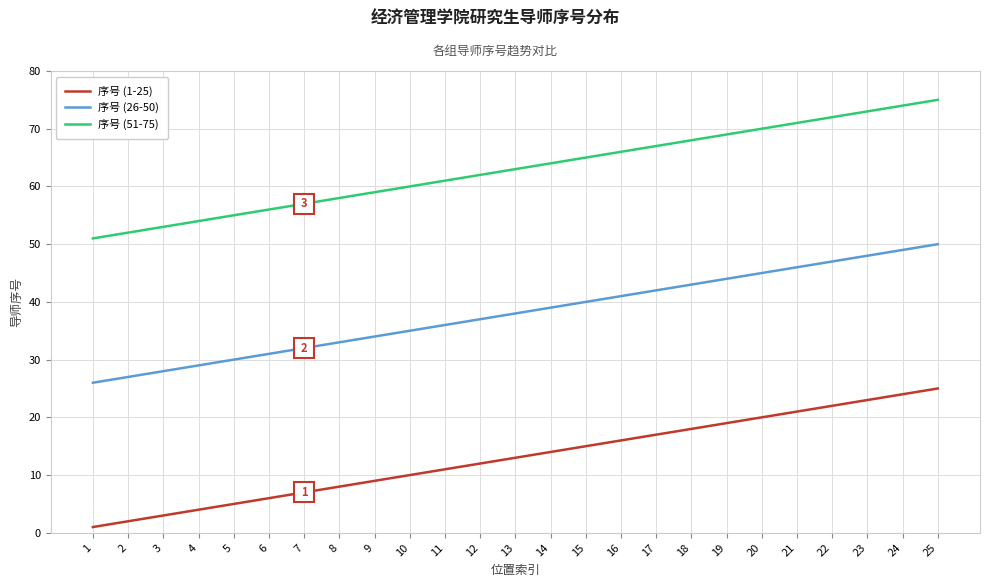

The 序号 (51-75) series shows 55 at 5. True or false?

True